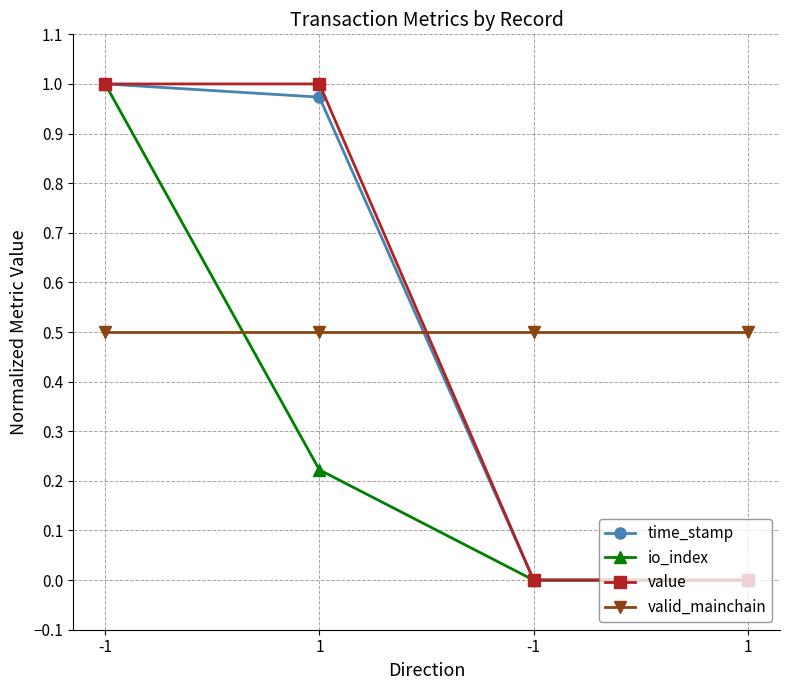

After their last crossing, which series has the higher values: value or time_stamp?

time_stamp